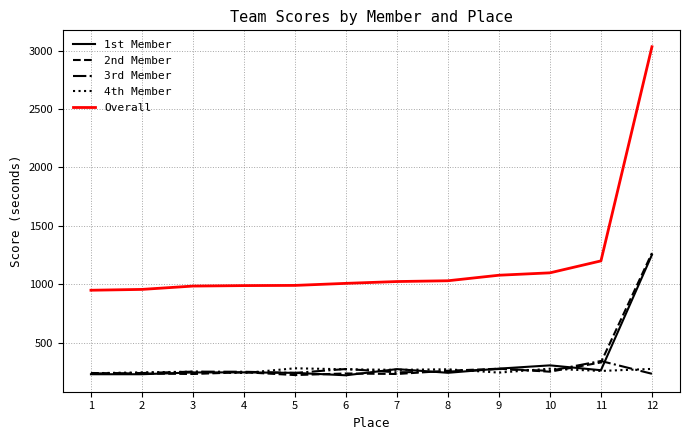

What is the greatest value displayed?

3032.3